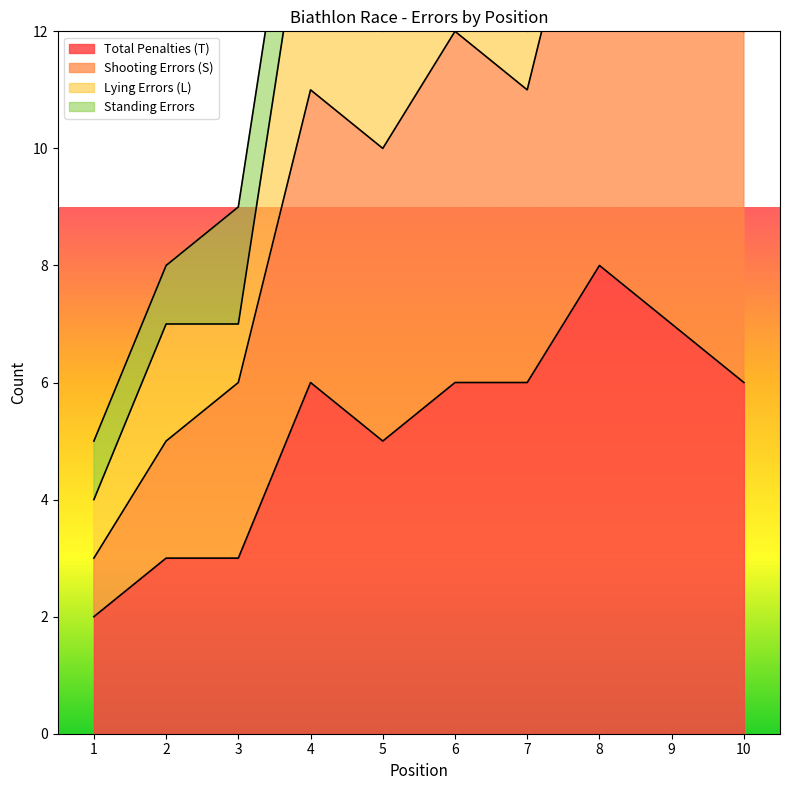

Where is Shooting Errors (S) nearest to the value 9?

5